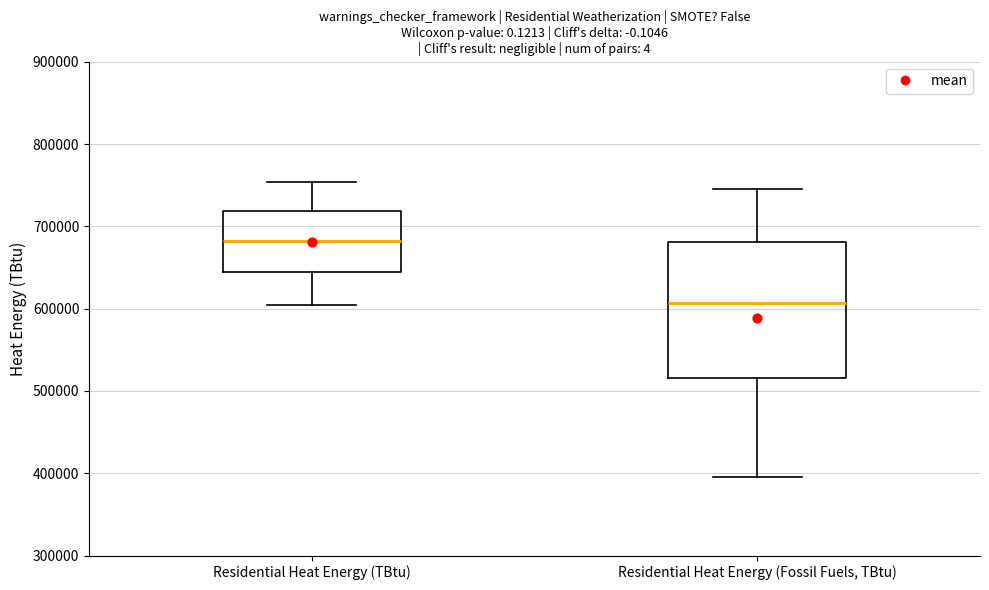

Reading left to right, read every box against the y-axis: the position of its median line, the range the box covers, and the ends of its whiskers. The values are not printed on the chart, so give them approximately, as read against the axis.

Residential Heat Energy (TBtu): median 680000, box 640000 to 720000, whiskers 600000 to 750000
Residential Heat Energy (Fossil Fuels, TBtu): median 610000, box 520000 to 680000, whiskers 400000 to 740000